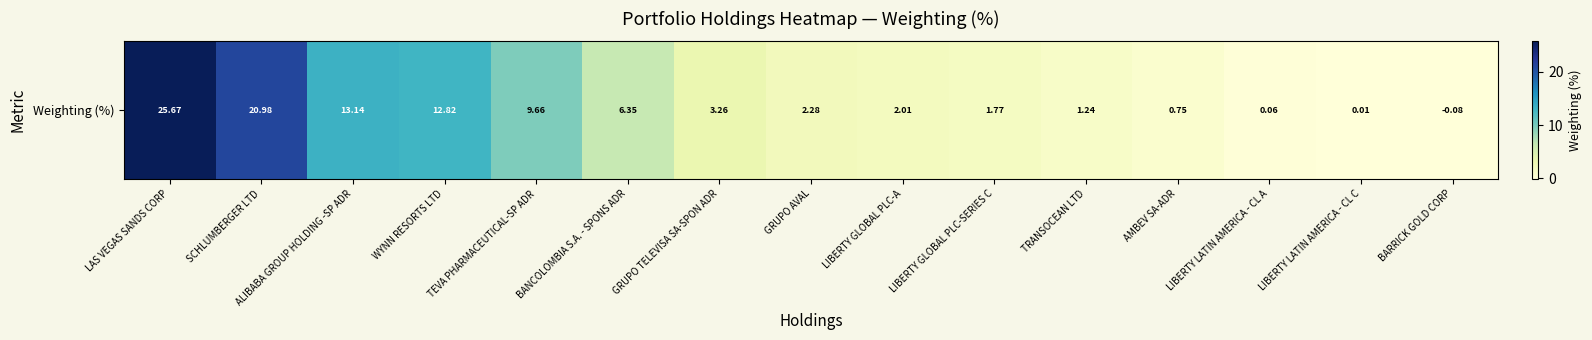

Rank the categories by value from highest to lowest.

LAS VEGAS SANDS CORP, SCHLUMBERGER LTD, ALIBABA GROUP HOLDING -SP ADR, WYNN RESORTS LTD, TEVA PHARMACEUTICAL-SP ADR, BANCOLOMBIA S.A. - SPONS ADR, GRUPO TELEVISA SA-SPON ADR, GRUPO AVAL, LIBERTY GLOBAL PLC-A, LIBERTY GLOBAL PLC-SERIES C, TRANSOCEAN LTD, AMBEV SA-ADR, LIBERTY LATIN AMERICA - CL A, LIBERTY LATIN AMERICA - CL C, BARRICK GOLD CORP